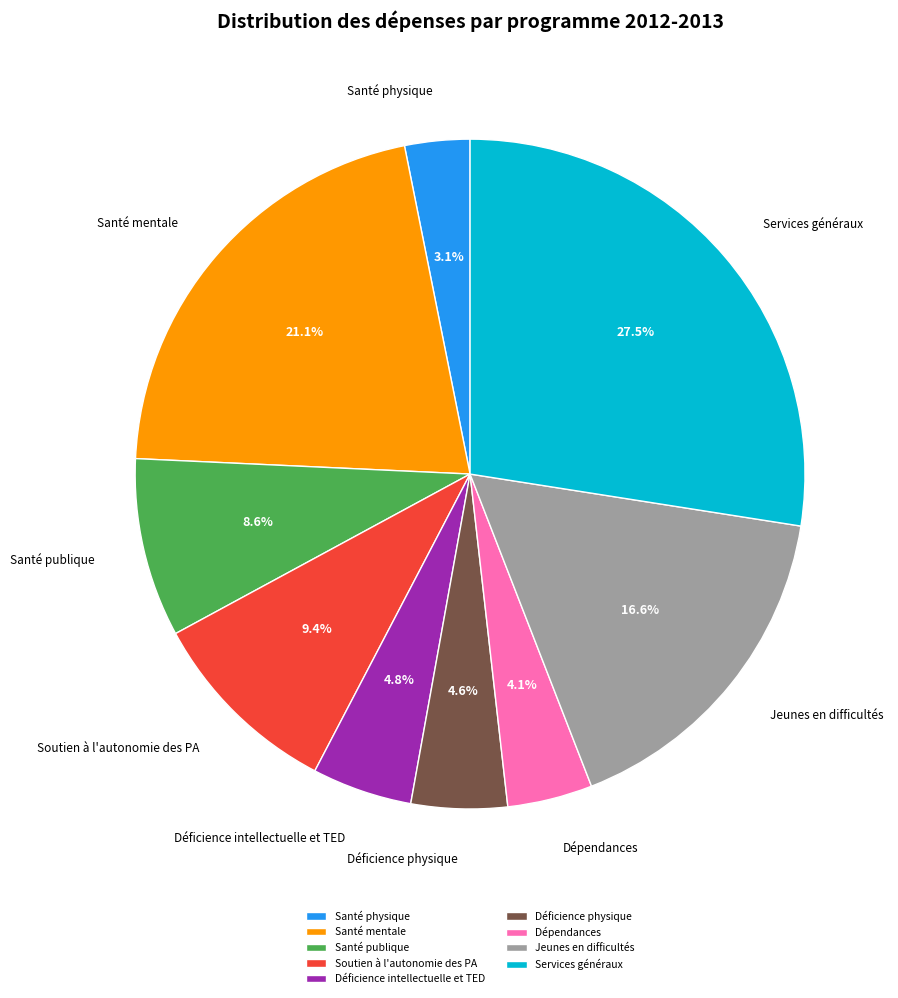

Does Santé physique represent more than half of the total?

No